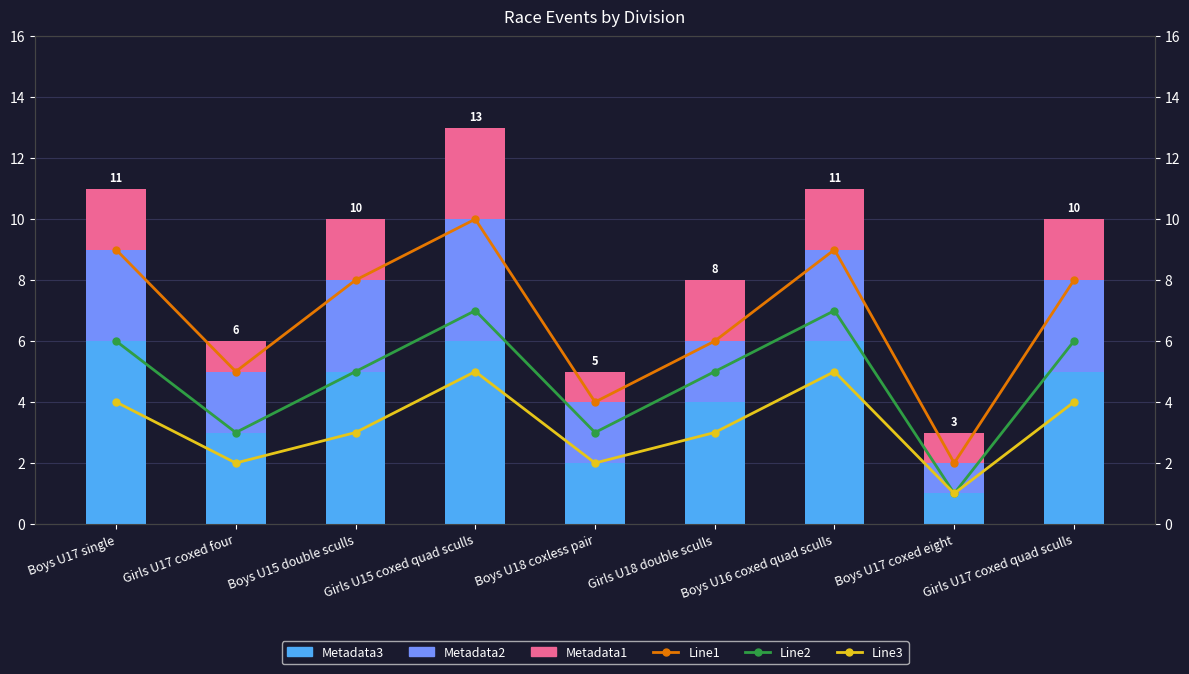

What is the difference between the Metadata3 values at Girls U18 double sculls and Girls U17 coxed quad sculls?

1